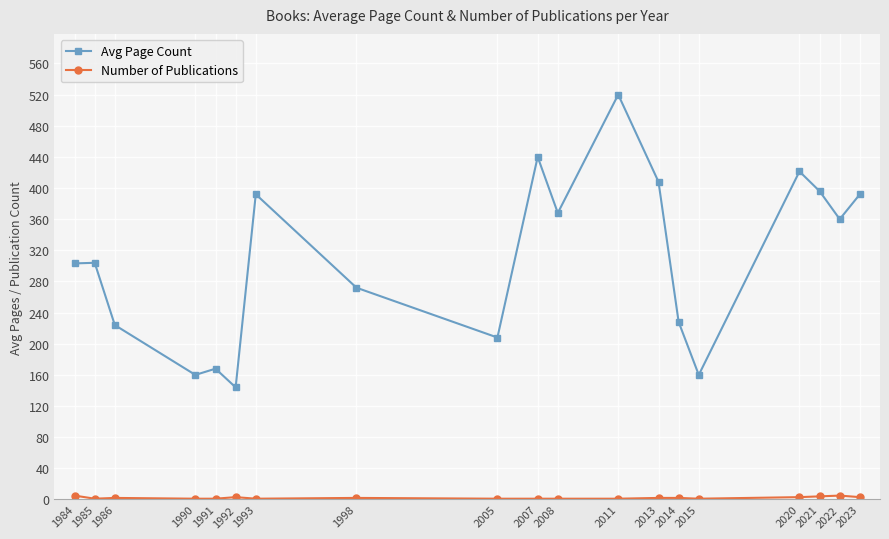

Which series has the widest spread of values?

Avg Page Count